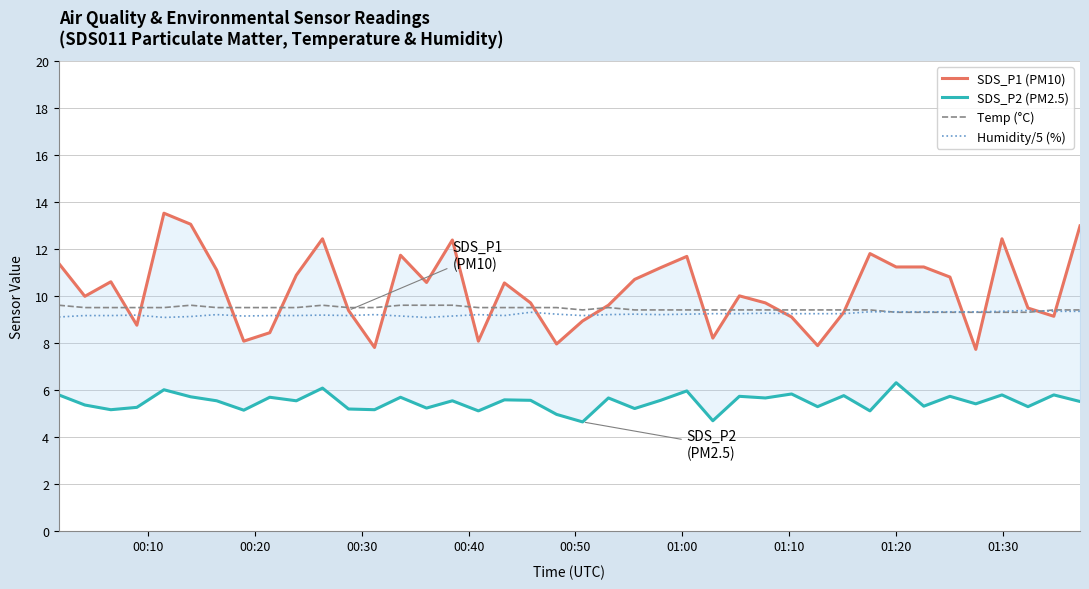

What is the lowest value of the Temp (°C) series?

9.3